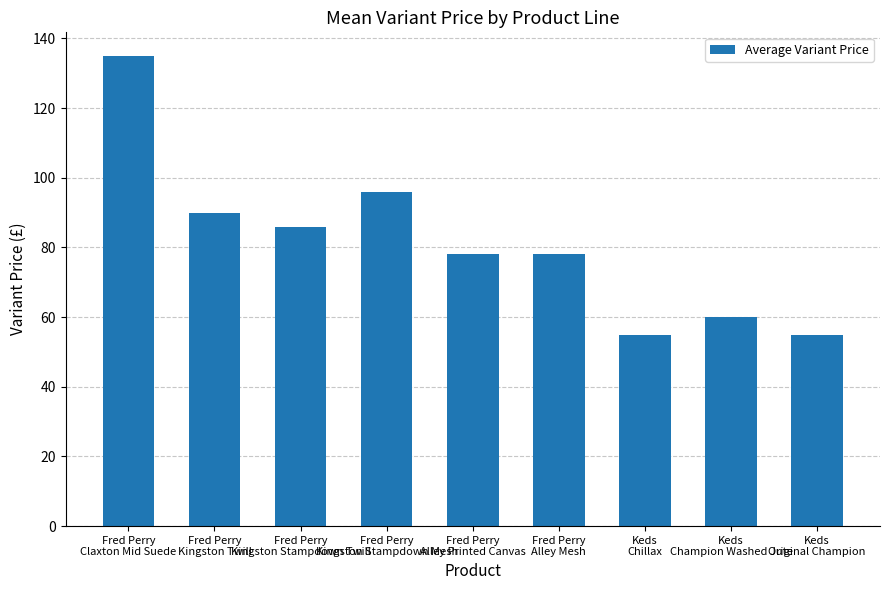

Are the bars horizontal?

No